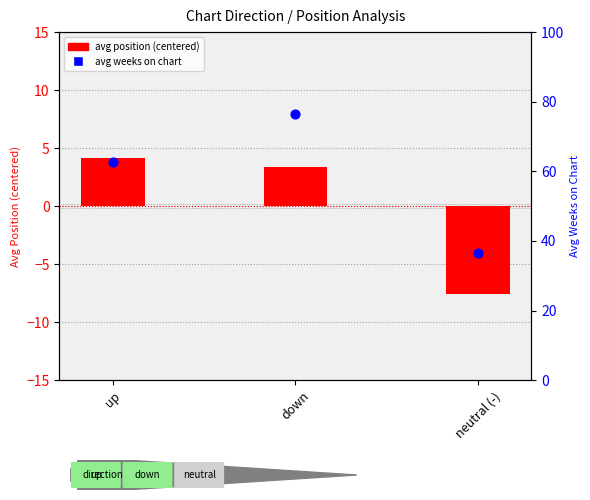

Which series contains the lowest Y value?

avg position (centered)